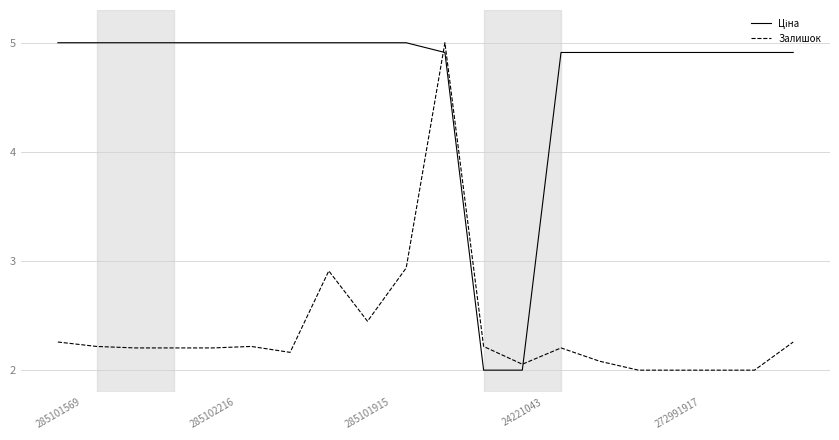

What is the difference between the maximum and minimum values in the Залишок series?

3.0